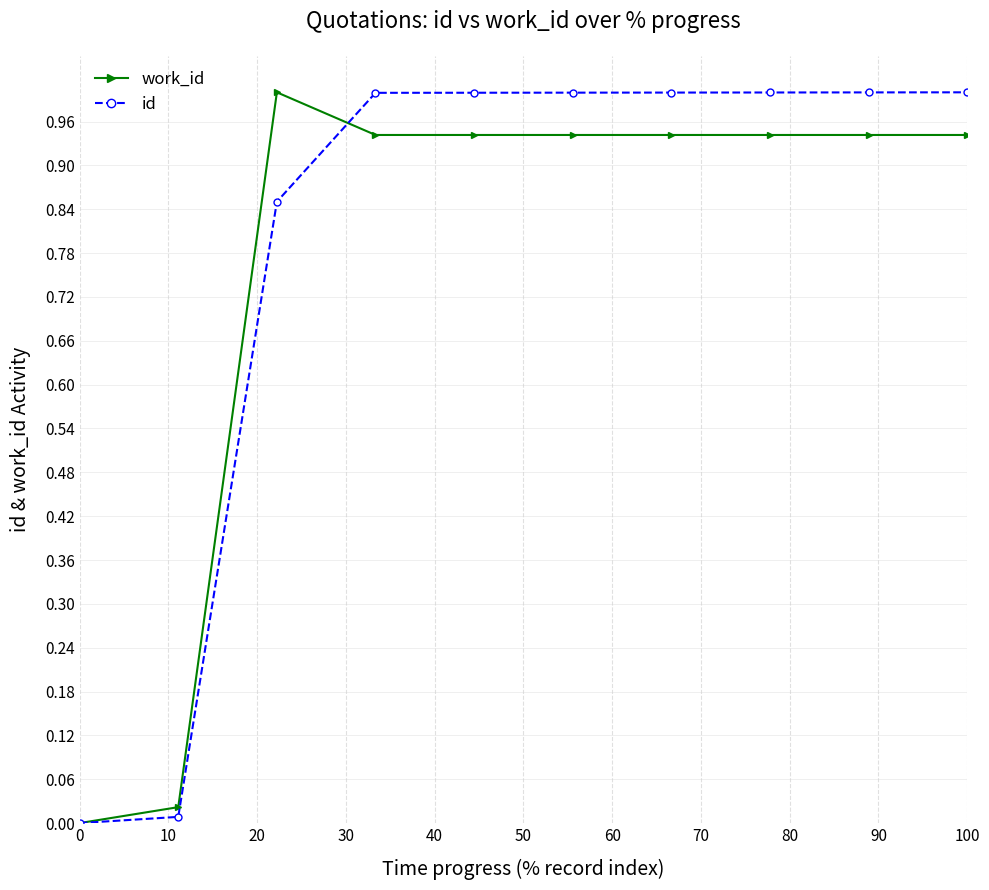

What is the maximum value shown in the chart?

1.0